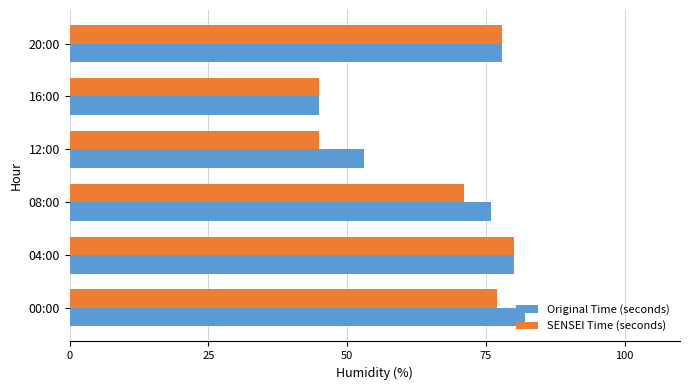

What is the highest value of the SENSEI Time (seconds) series?

80